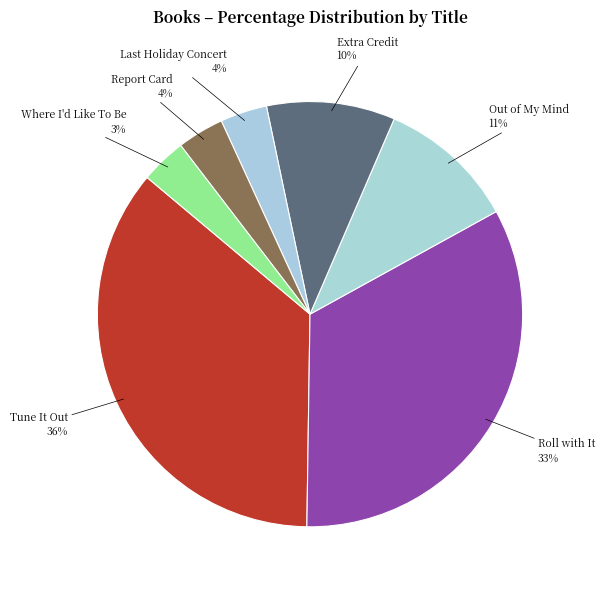

How many segments does this pie chart have?

7